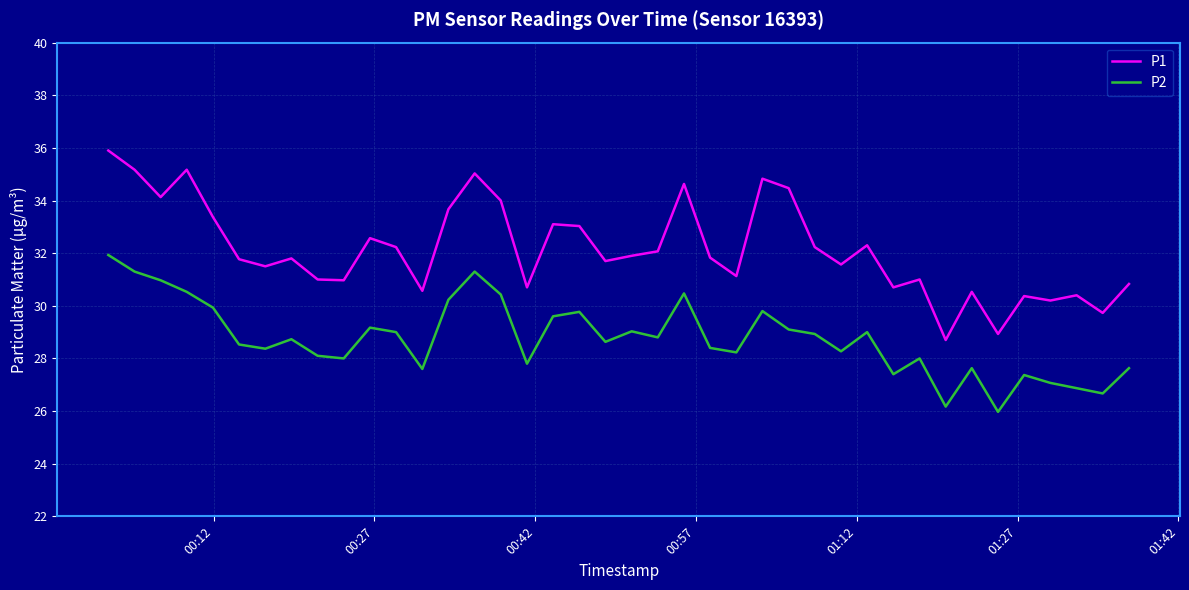

Rank the series by their maximum value, from lowest to highest.

P2, P1